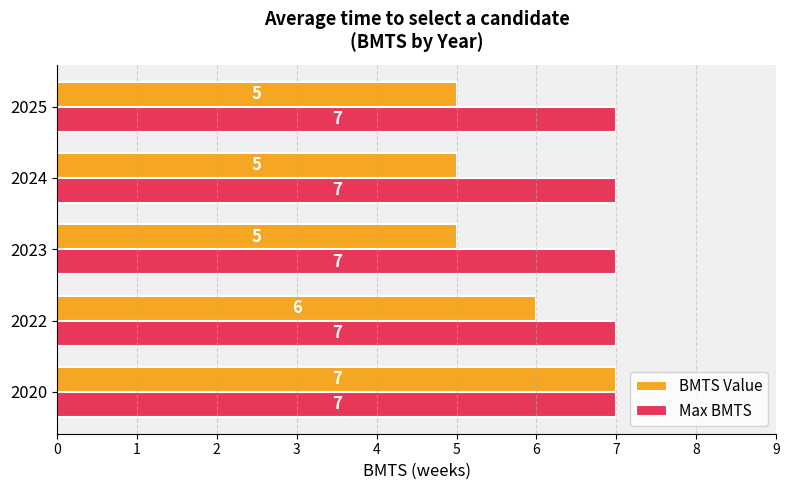

Is it true that Max BMTS equals 7 at 2023?

True